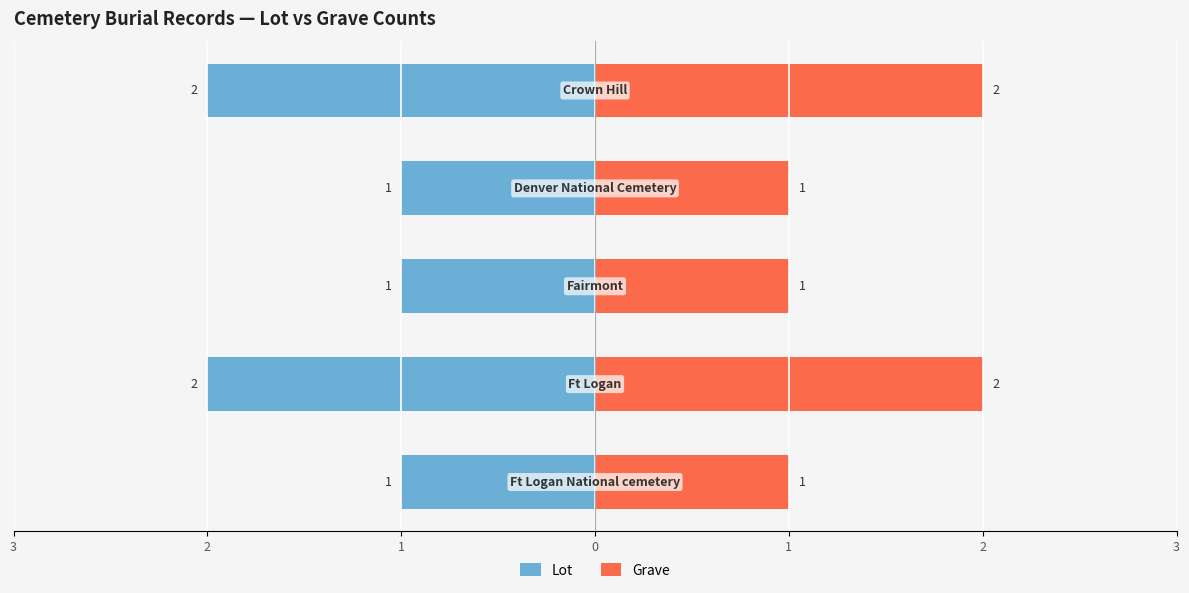

List the series in order of their peak value, lowest first.

Lot, Grave